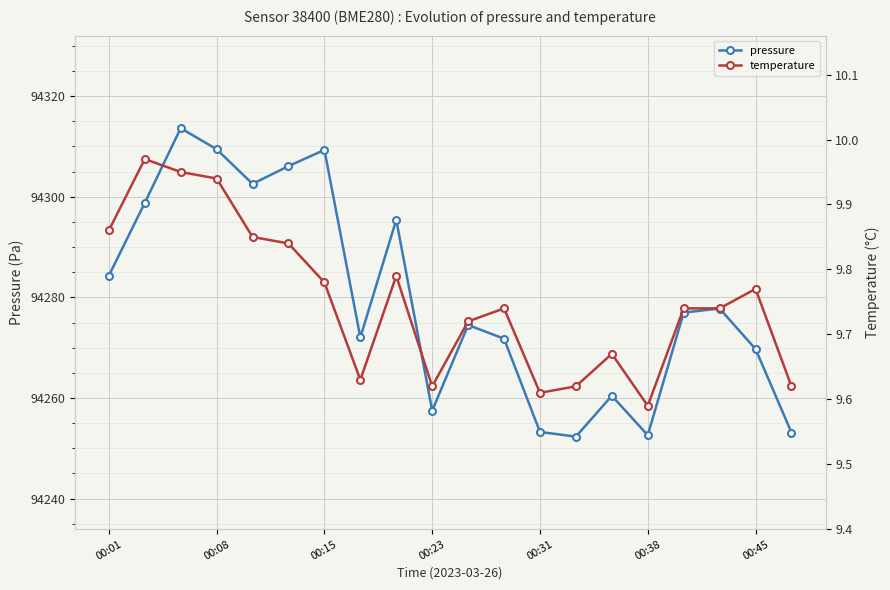

What is the minimum value shown in the chart?

9.6